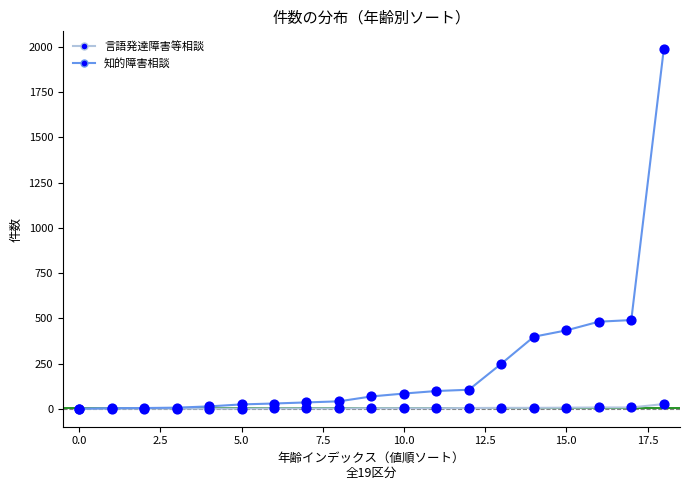

Which series has the largest total across all categories?

知的障害相談